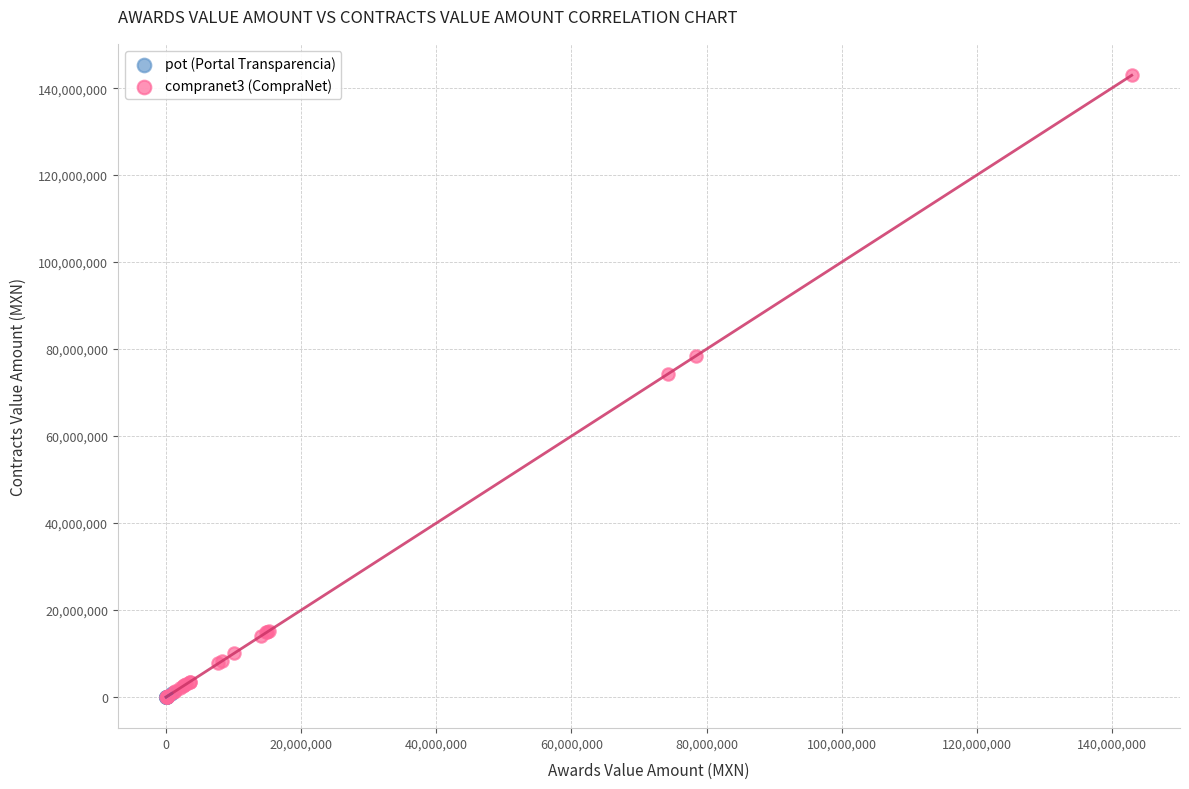

Which series contains the highest Y value?

compranet3 (CompraNet)